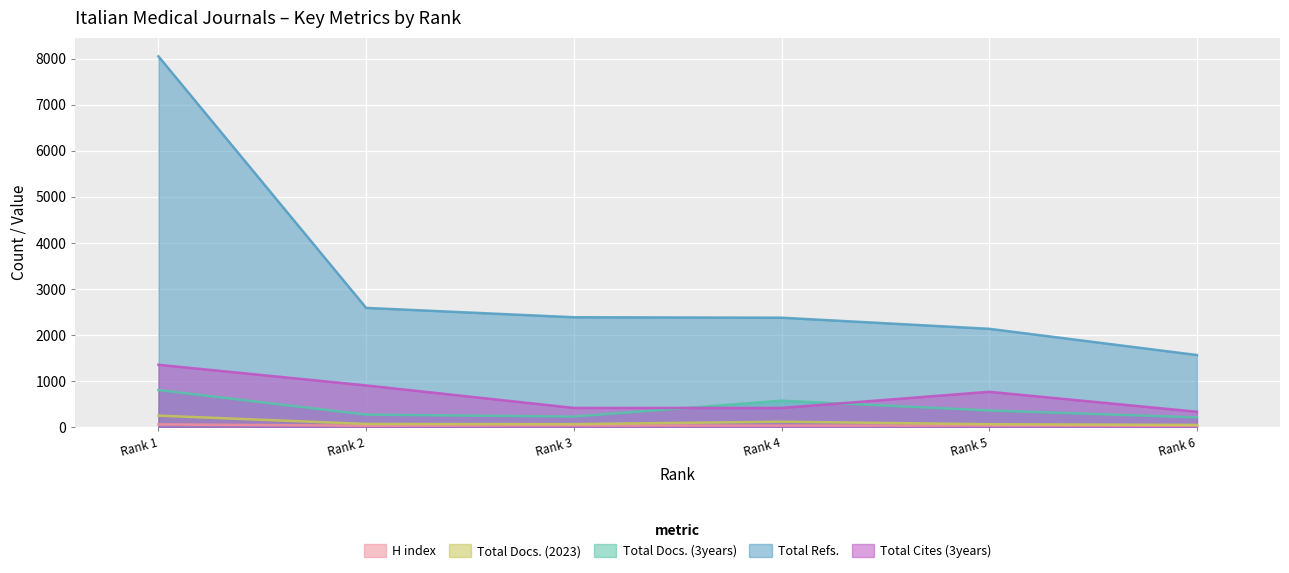

How many values in the Total Refs. series exceed 2387?

2